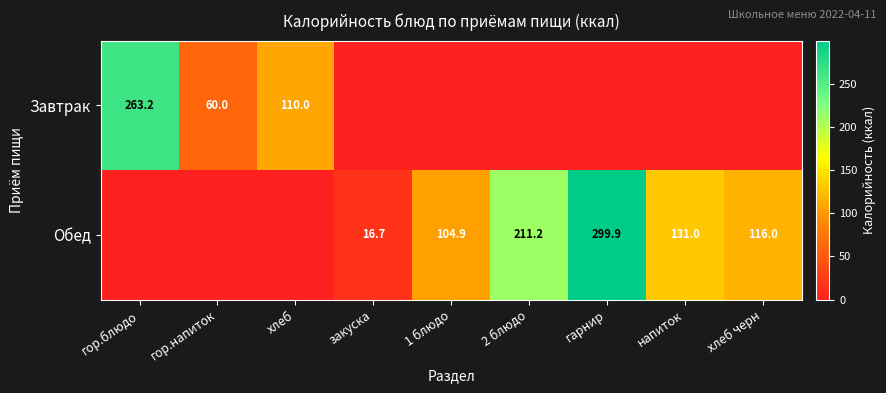

True or false: Обед has a value of 186.7 at хлеб черн.

False